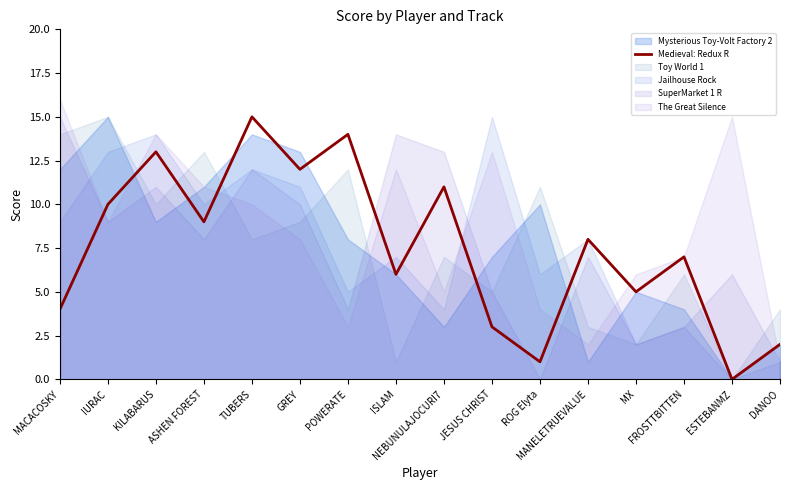

List the labels in order of value, largest first.

TUBERS, POWERATE, KILABARUS, GREY, NEBUNULAJOCURI7, IURAC, ASHEN FOREST, MANELETRUEVALUE, FROSTTBITTEN, ISLAM, MX, MACACOSKY, JESUS CHRIST, DANOO, ROG Elyta, ESTEBANMZ